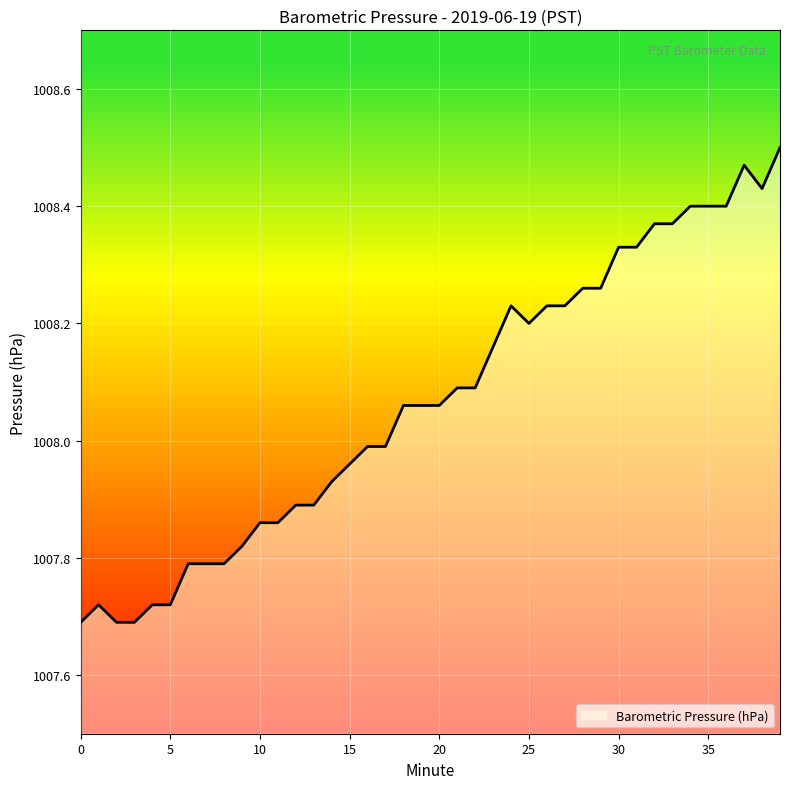

What is the difference between the maximum and minimum values?

0.8